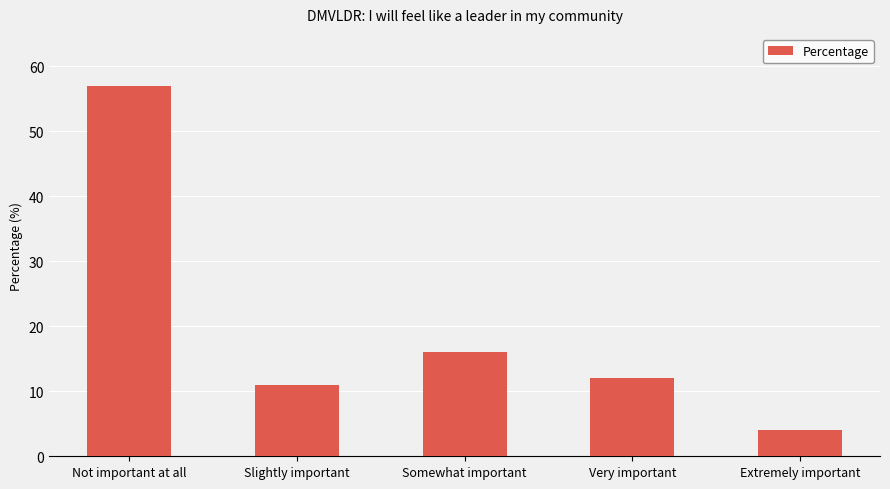

The value at Not important at all is 81. True or false?

False